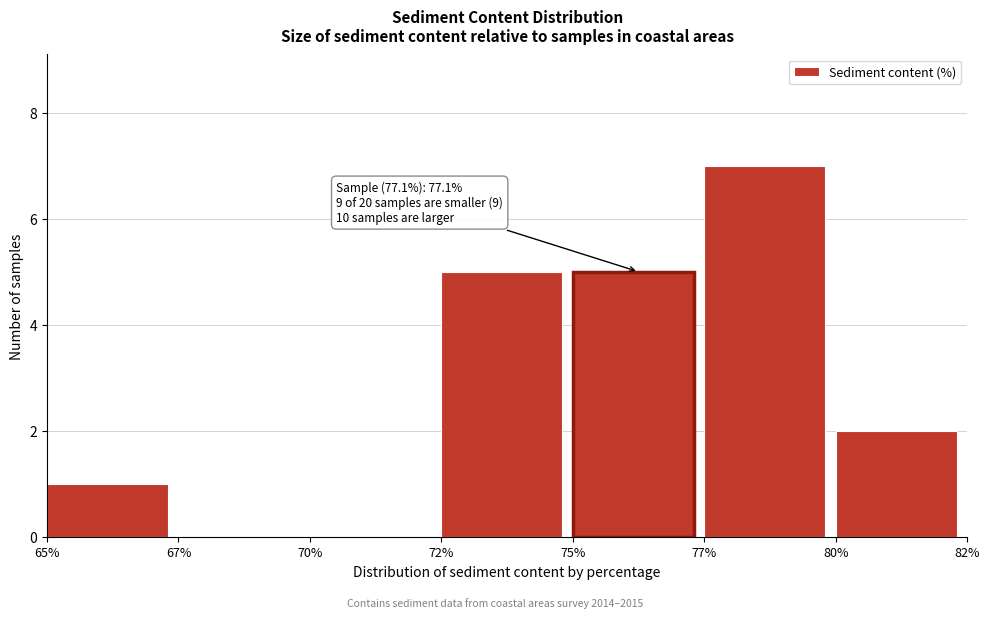

Reading left to right, transcribe all the data shown in this chart.

65%=1	67%=0	70%=0	72%=5	75%=5	77%=7	80%=2